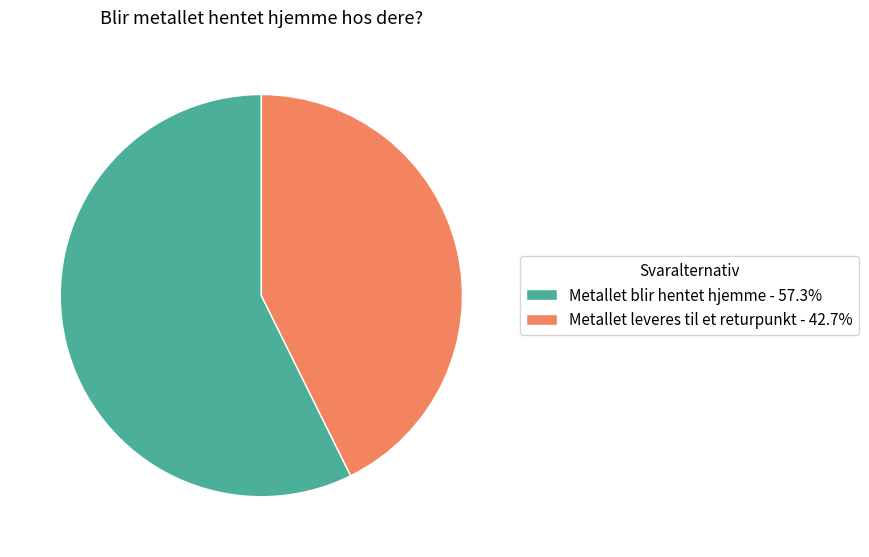

Is there a majority slice in this chart?

Yes